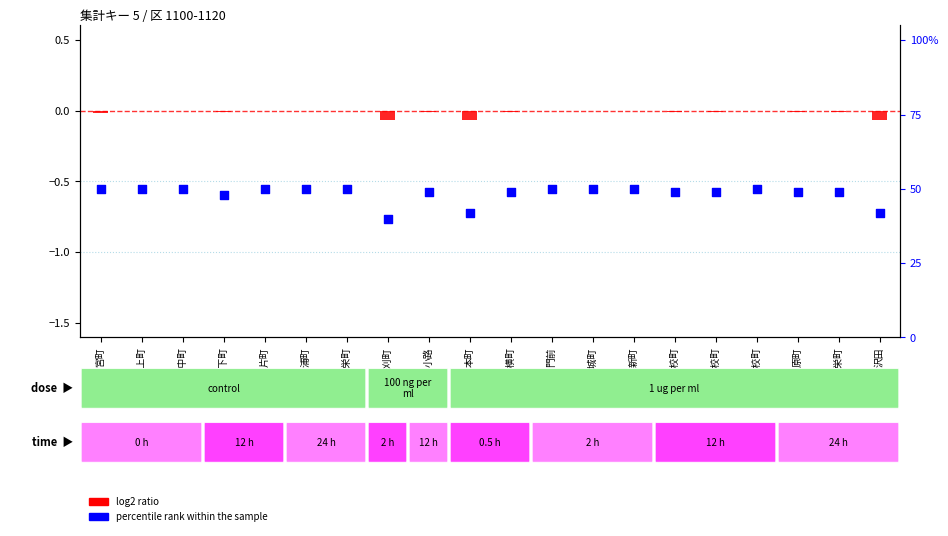

Which series has the largest Y range (max minus min)?

percentile rank within the sample